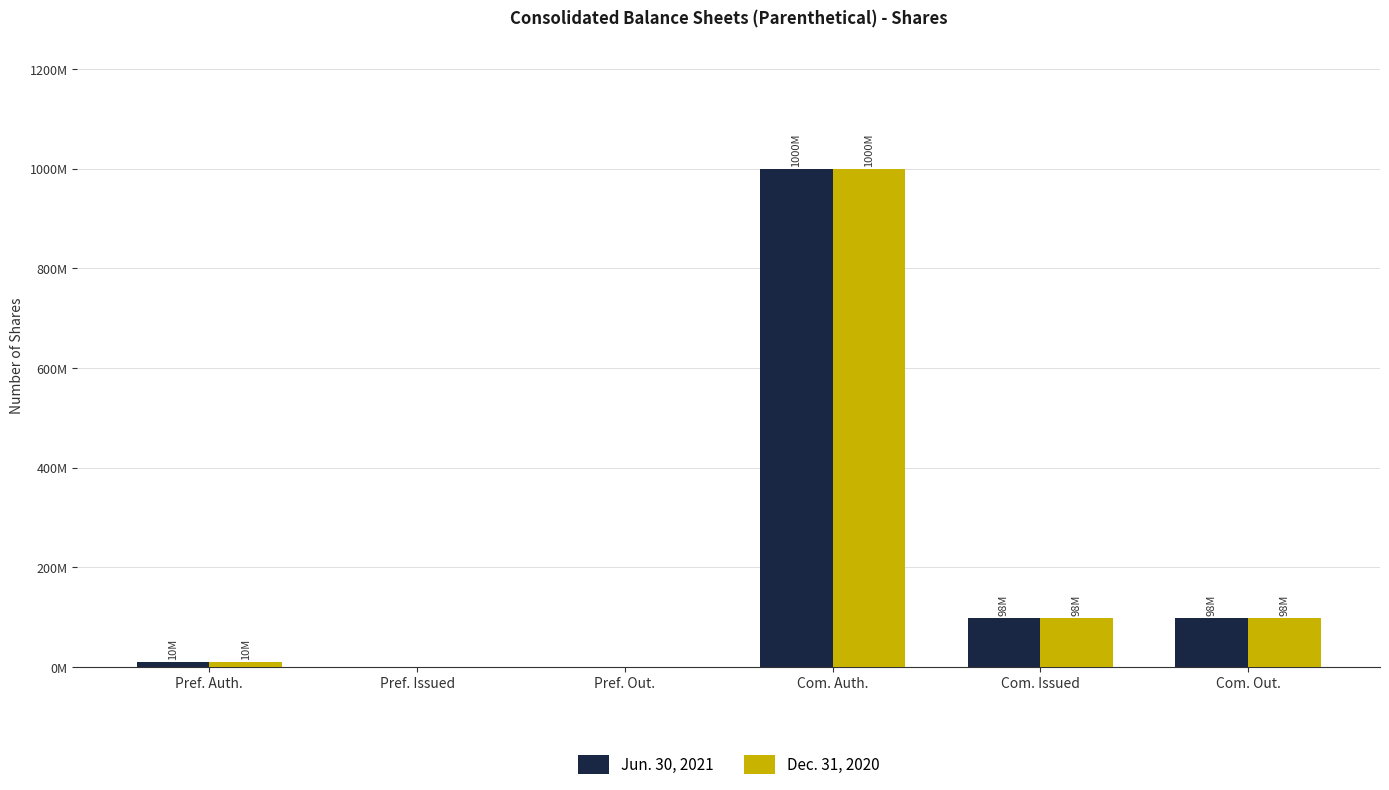

Are the bars horizontal?

No